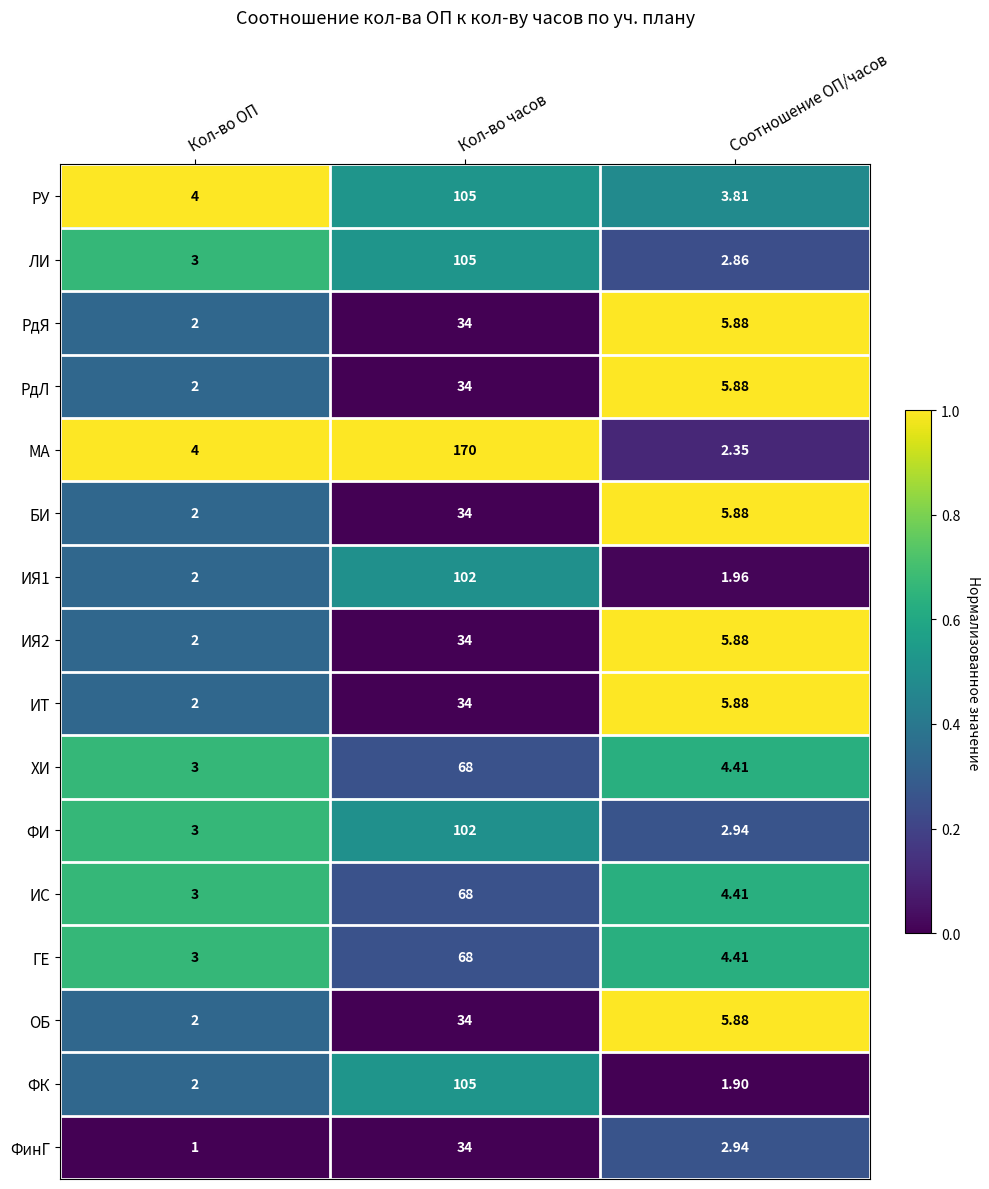

Between Кол-во часов and Соотношение ОП/часов, which series saw the biggest shift?

МА